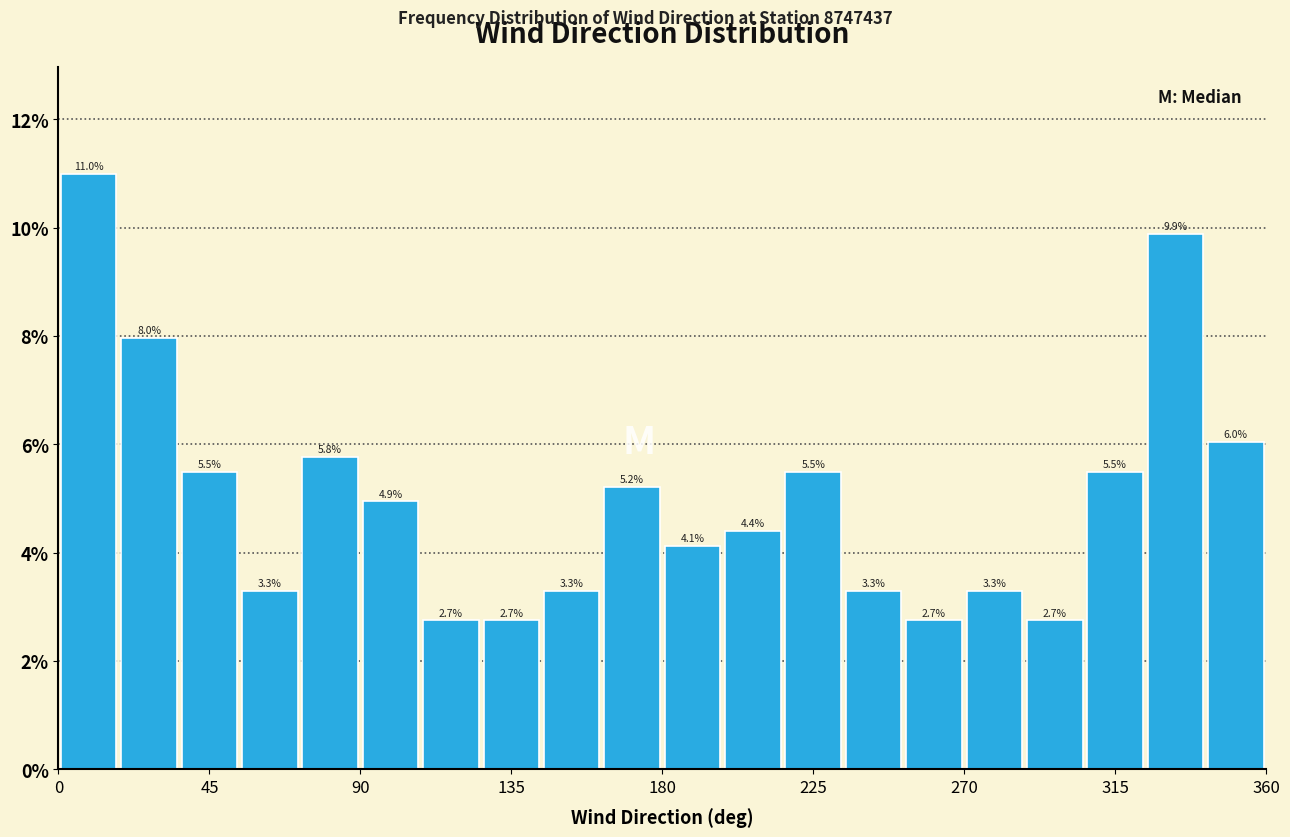

Read against the x-axis, roughly where is the centre of the tallest bar?

10